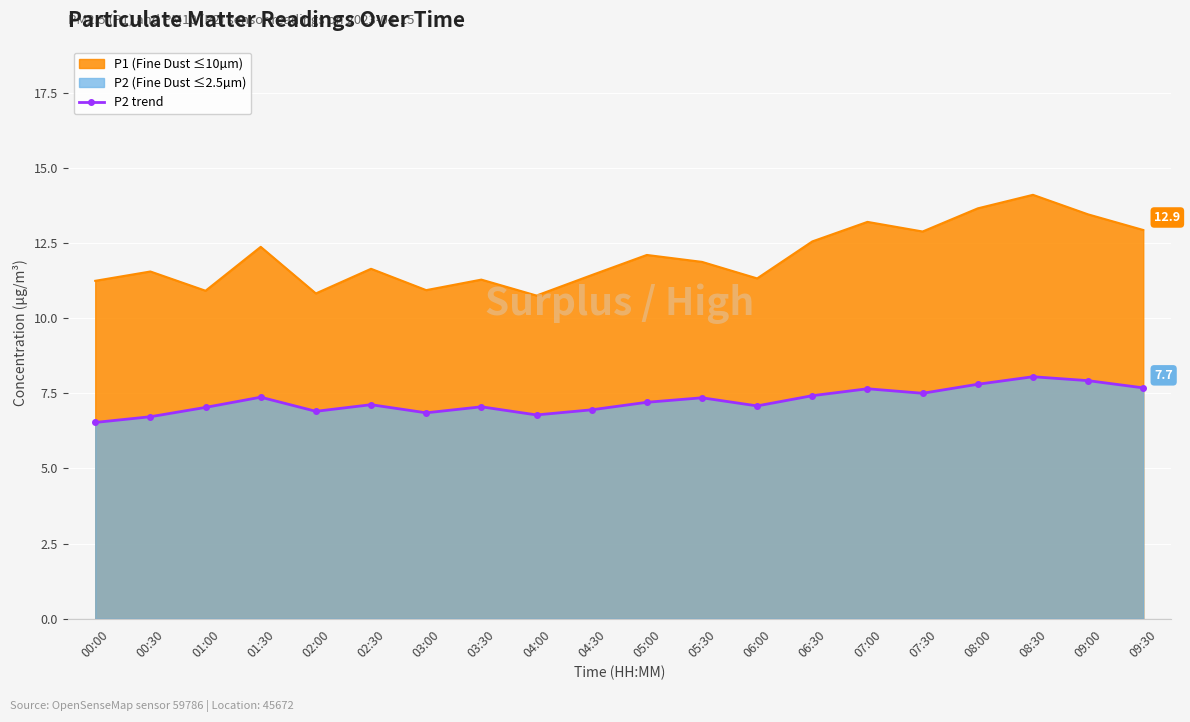

What is the difference between the second highest and second lowest values?

1.2